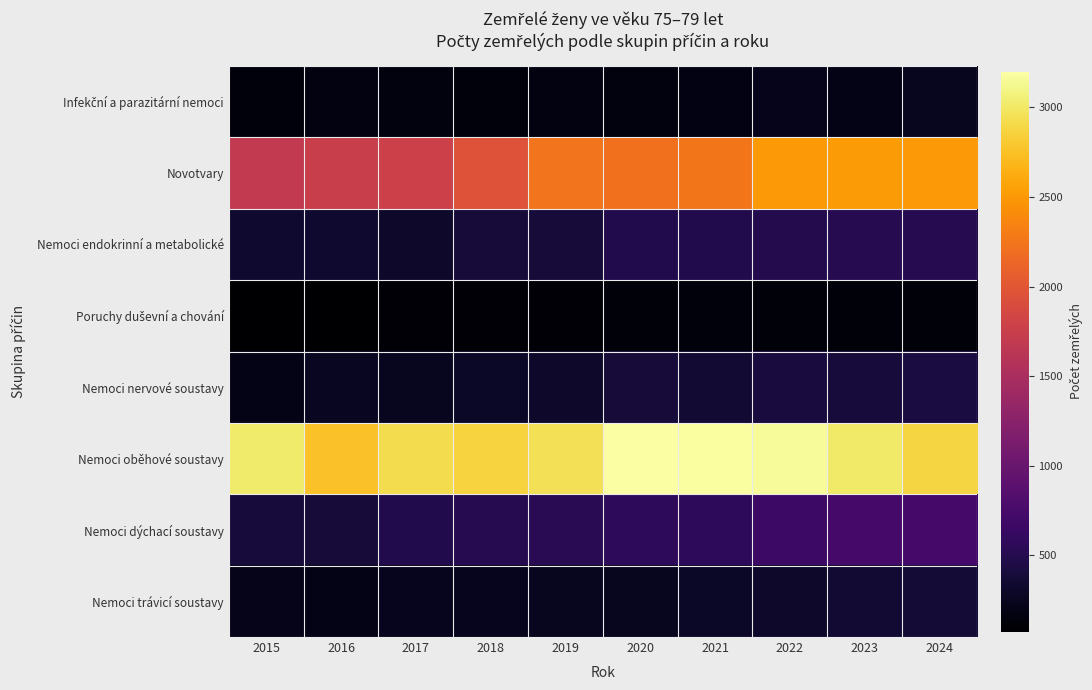

At how many categories does at least one series exceed 1902?

10